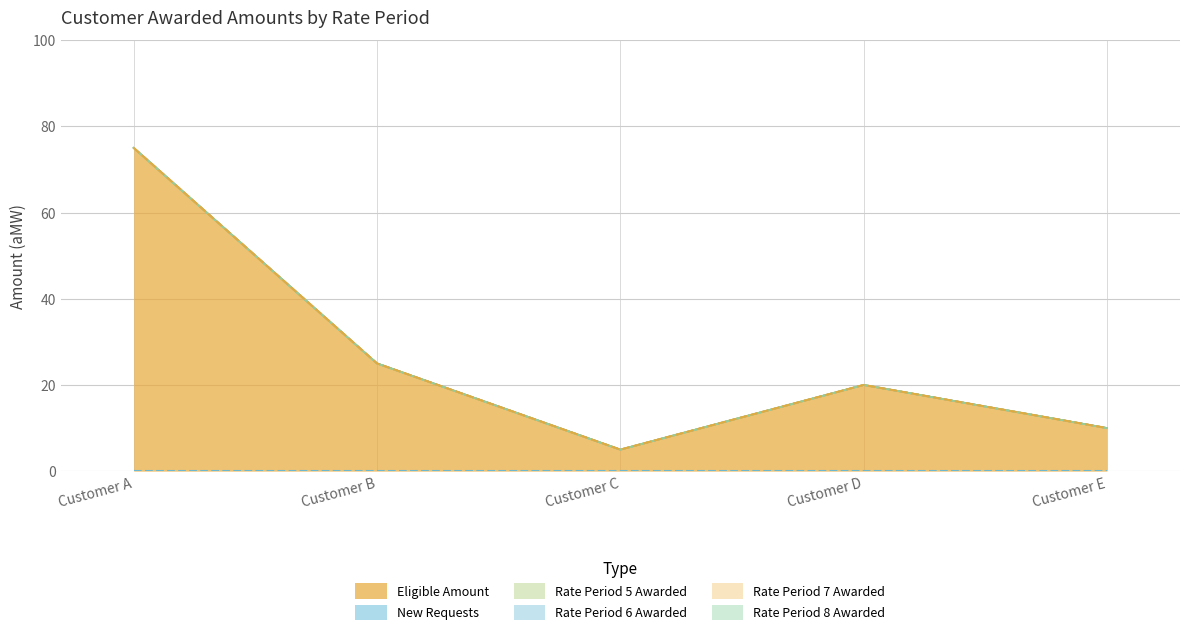

Does the chart have visible grid lines?

Yes